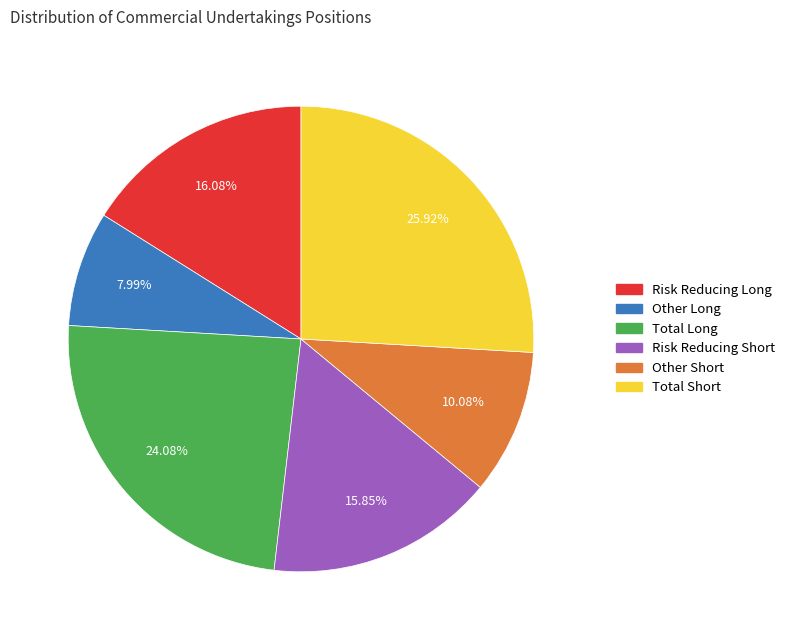

Is it true that Total Long is 24% of the pie?

True